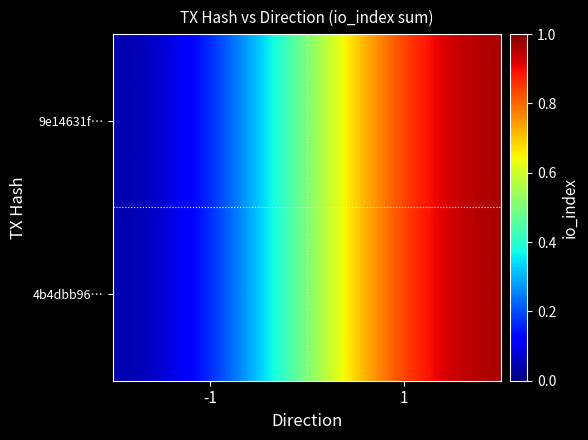

Between -1 and 1, which series saw the biggest shift?

9e14631f…